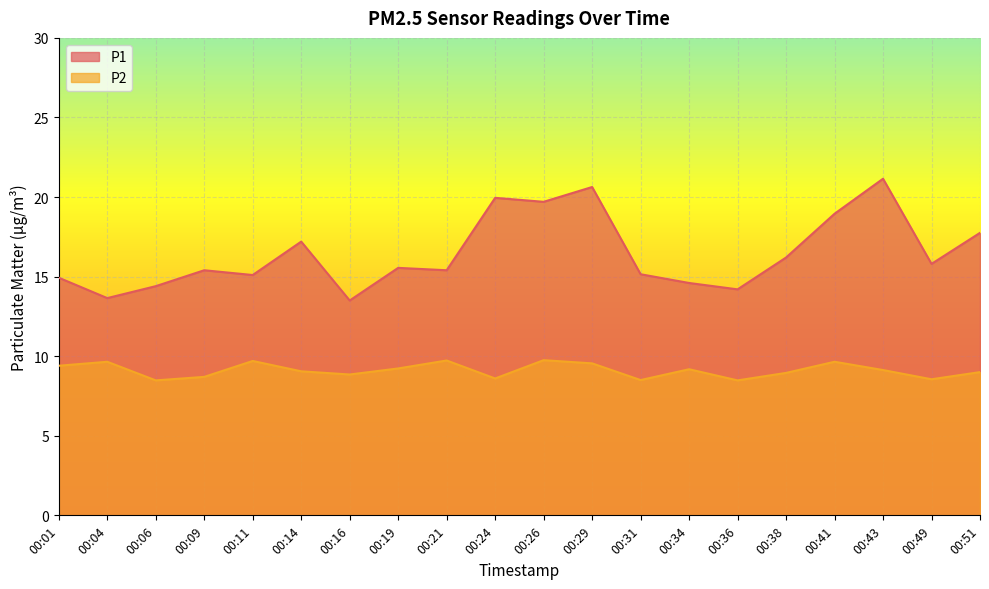

What is the minimum value for P2?

8.5